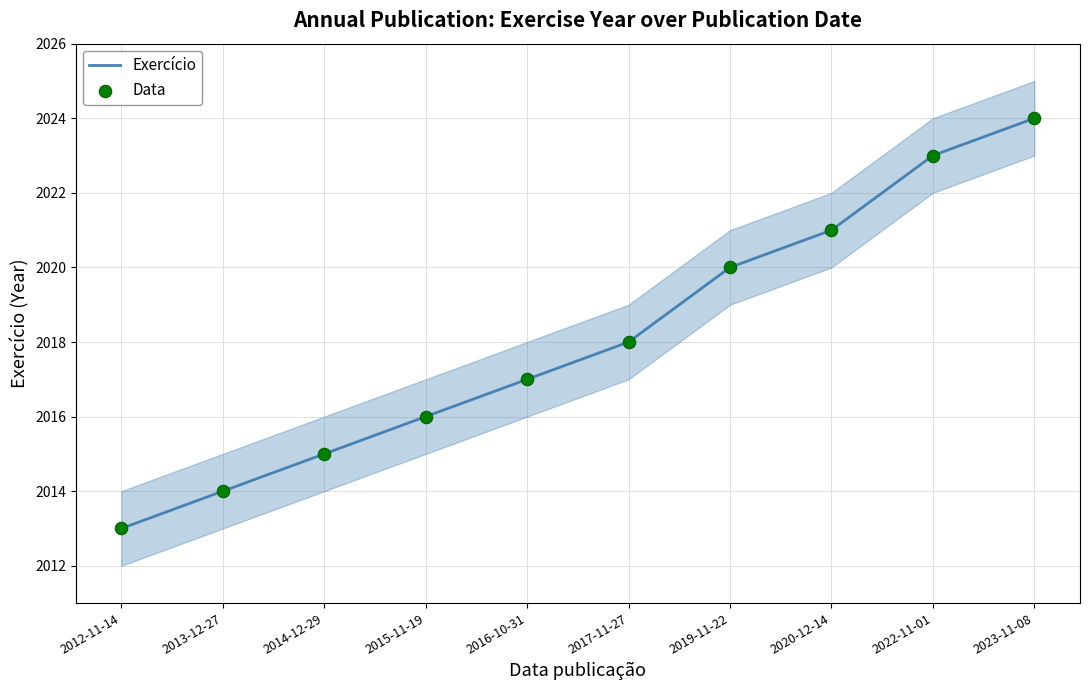

What are all the series names shown in the legend?

Exercício, Data